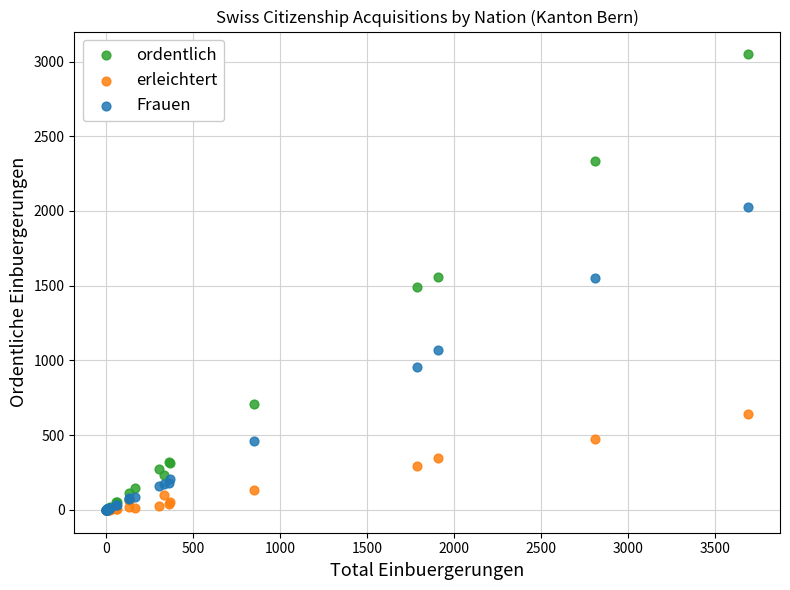

Which series has the widest spread of Y values?

ordentlich